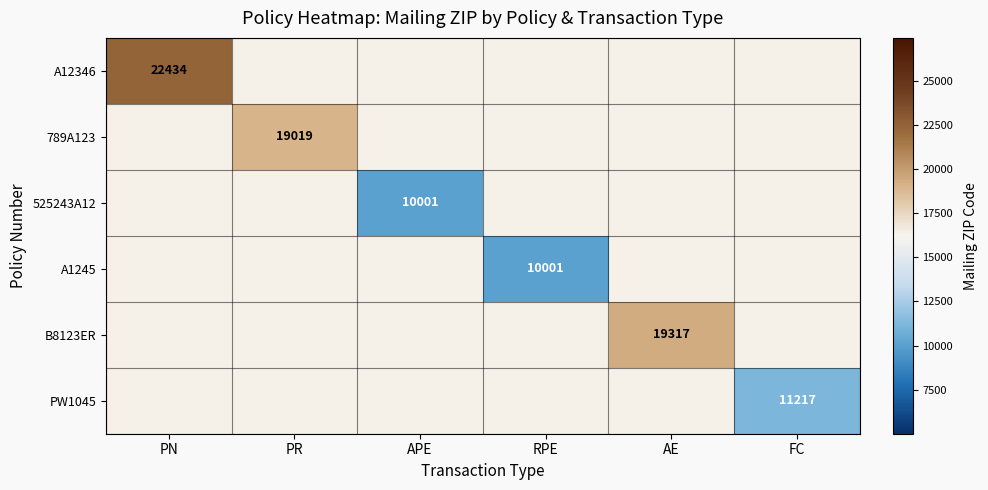

True or false: B8123ER has a value of 19317 at AE.

True